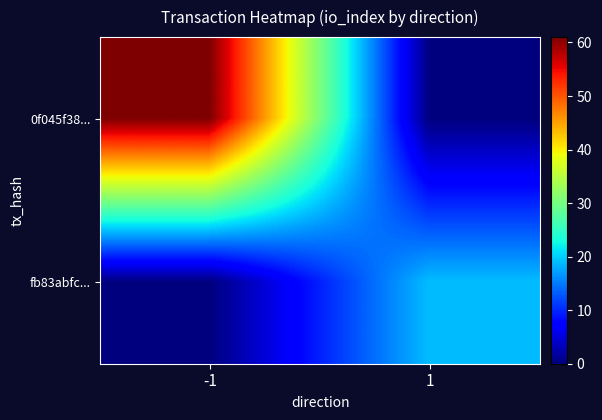

Which series changed the most between -1 and 1?

0f045f38...